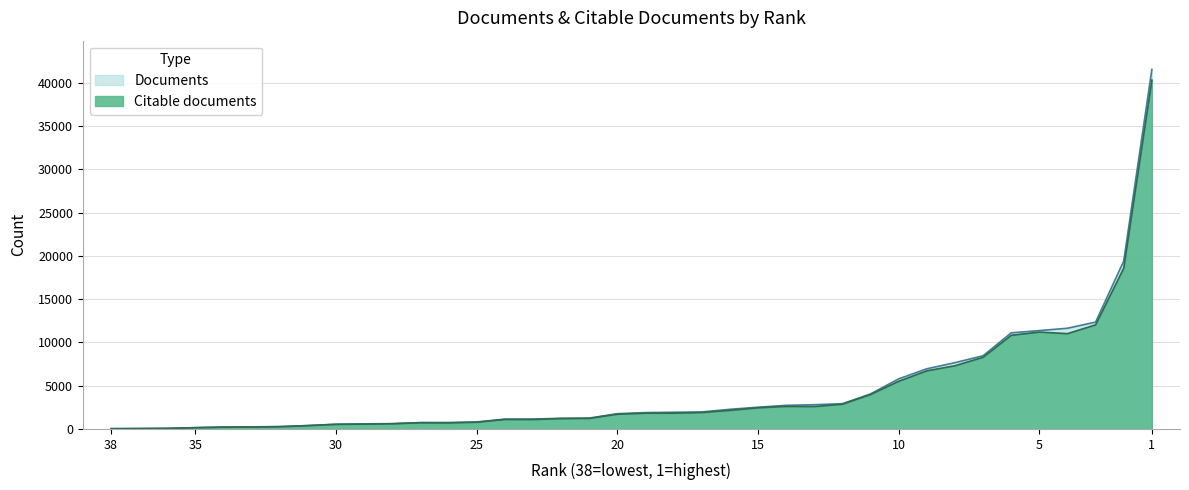

How many data points in Citable documents are above 1821?

18